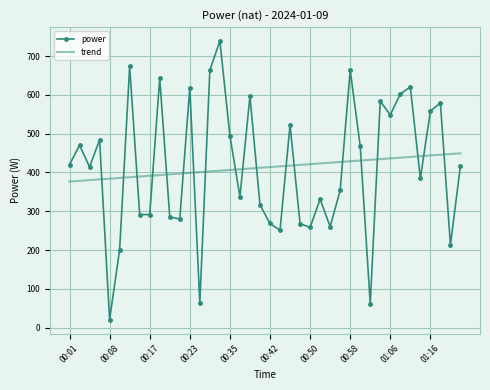

What are all the series names shown in the legend?

power, trend